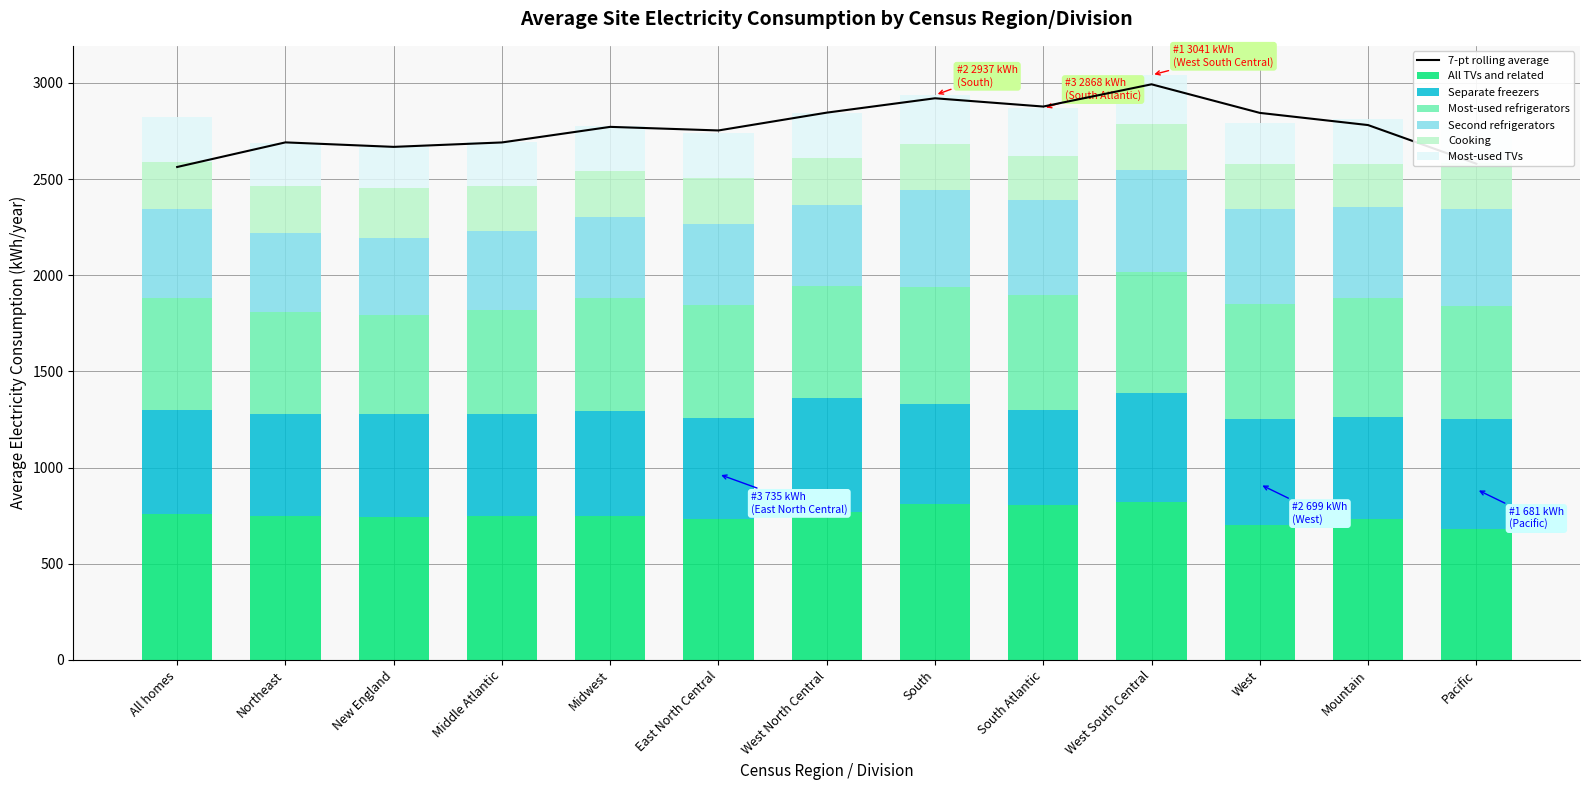

How many groups of bars are there?

13